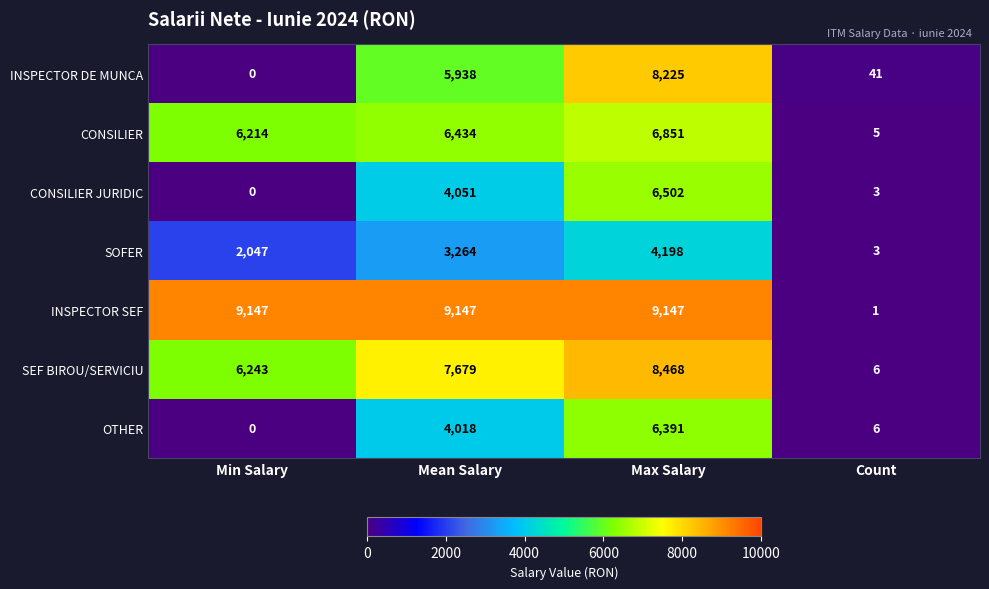

What is the greatest value displayed?

9147